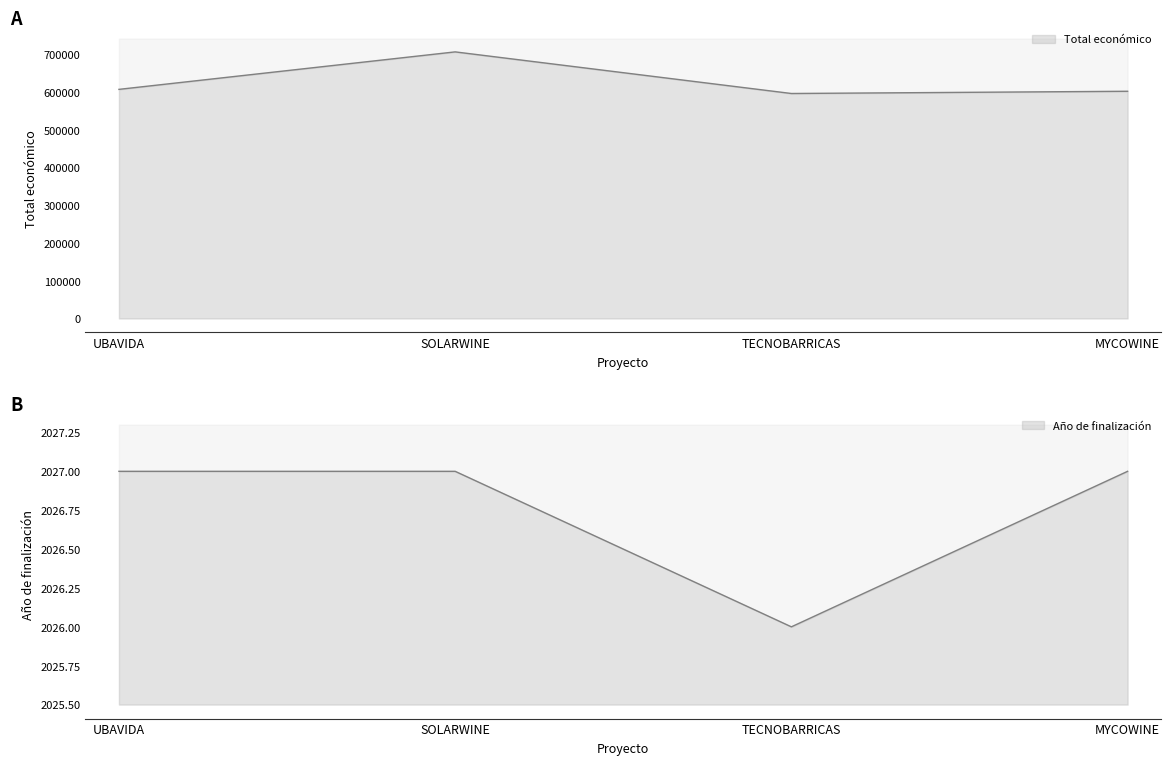

At which label is Total económico closest to 651540?

UBAVIDA